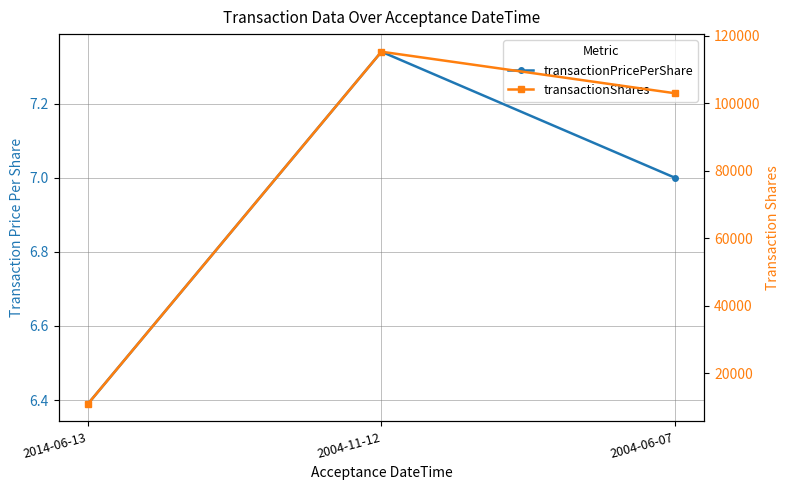

How many data points in transactionPricePerShare are less than 7?

1